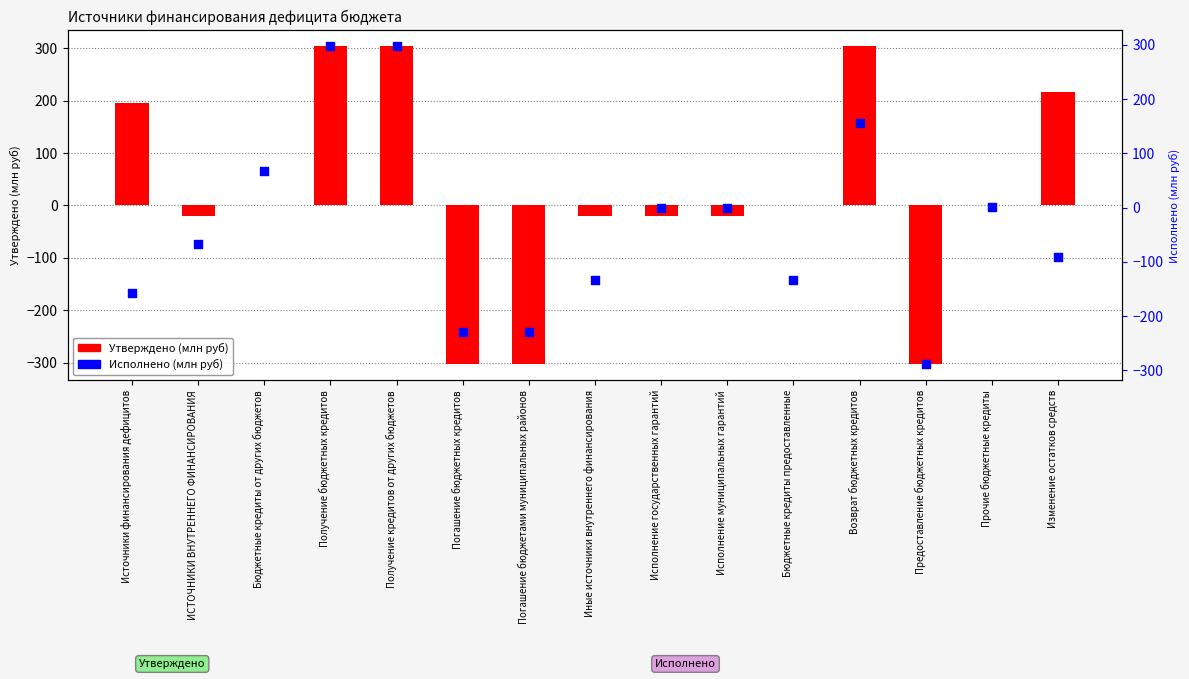

Which series reaches the minimum Y coordinate?

Утверждено (млн руб)